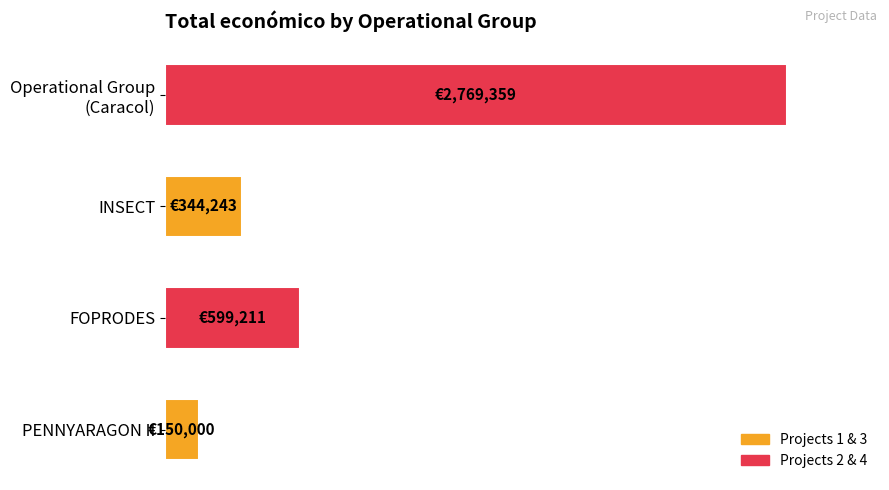

What is the minimum value shown in the chart?

5.4